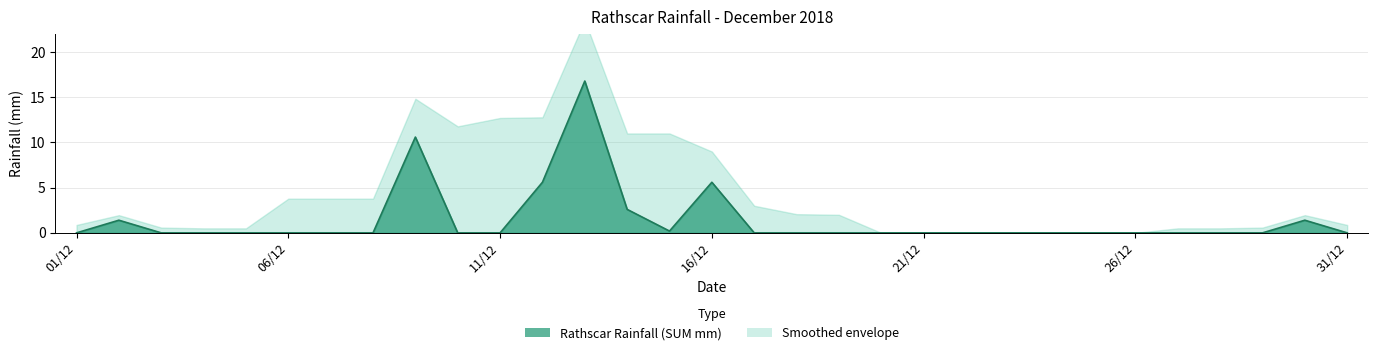

Which has a higher value, 09/12/2018 or 07/12/2018?

09/12/2018